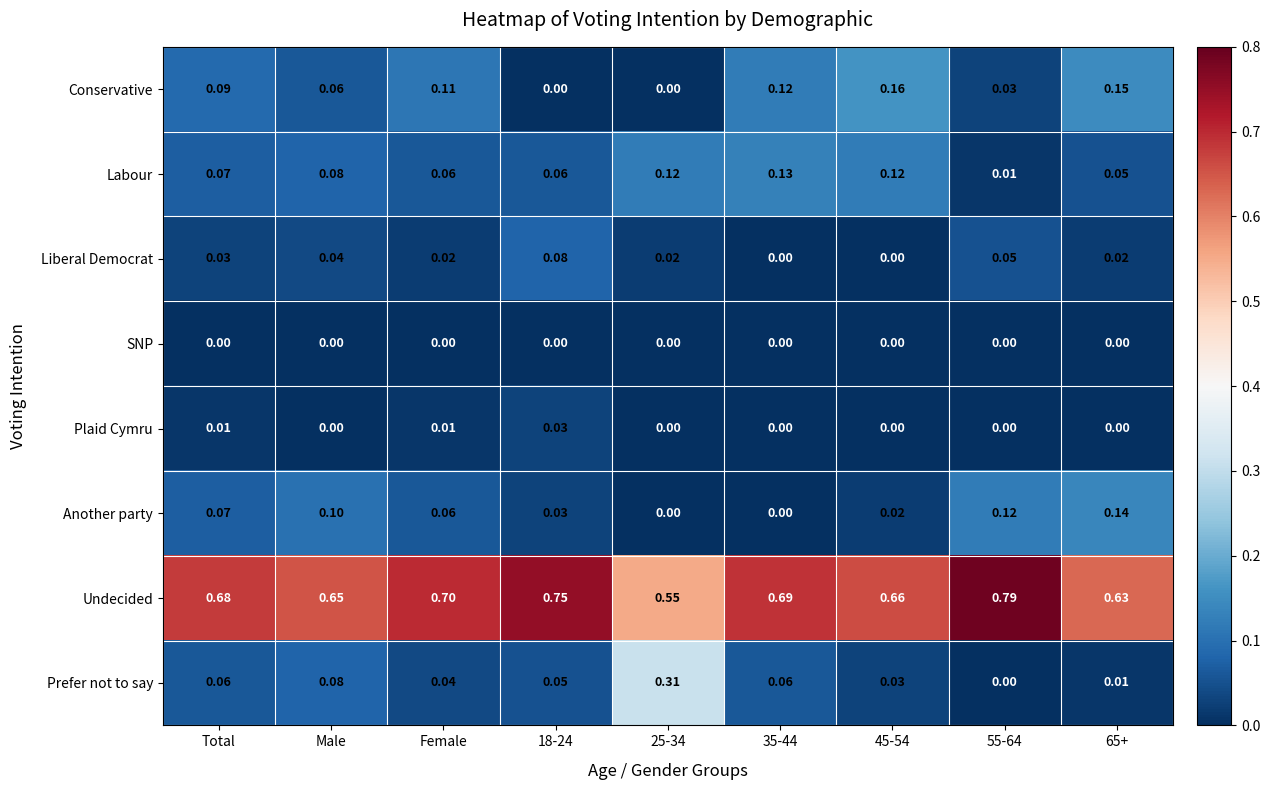

Rank the series by their maximum value, from highest to lowest.

Undecided, Prefer not to say, Conservative, Another party, Labour, Liberal Democrat, Plaid Cymru, SNP